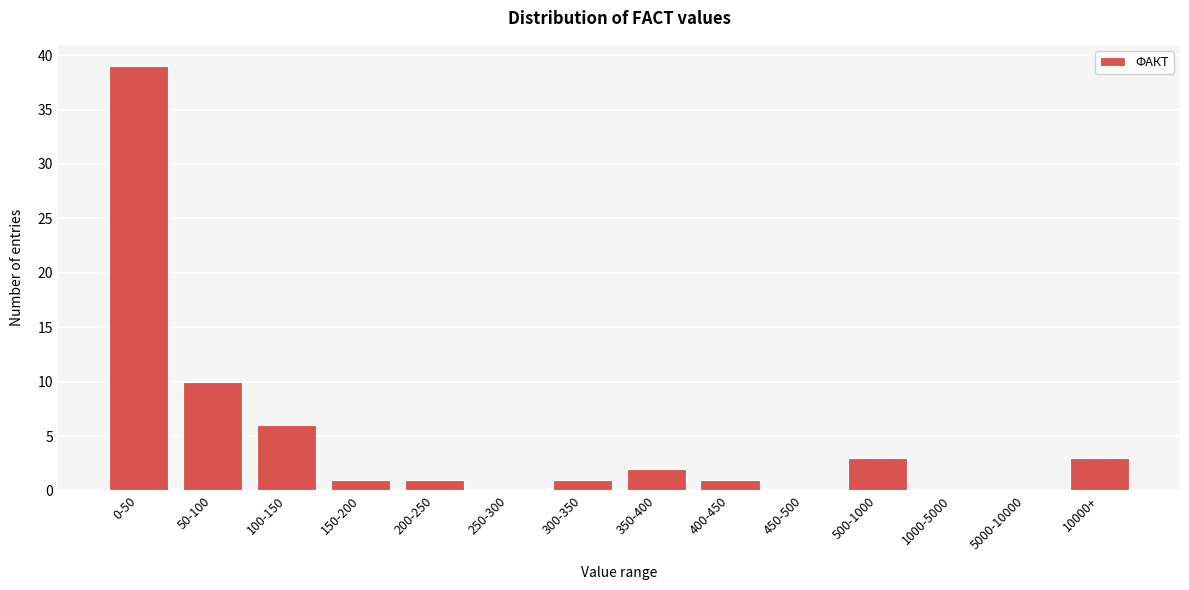

Reading left to right, extract all data points from this chart.

0-50=39	50-100=10	100-150=6	150-200=1	200-250=1	250-300=0	300-350=1	350-400=2	400-450=1	450-500=0	500-1000=3	1000-5000=0	5000-10000=0	10000+=3